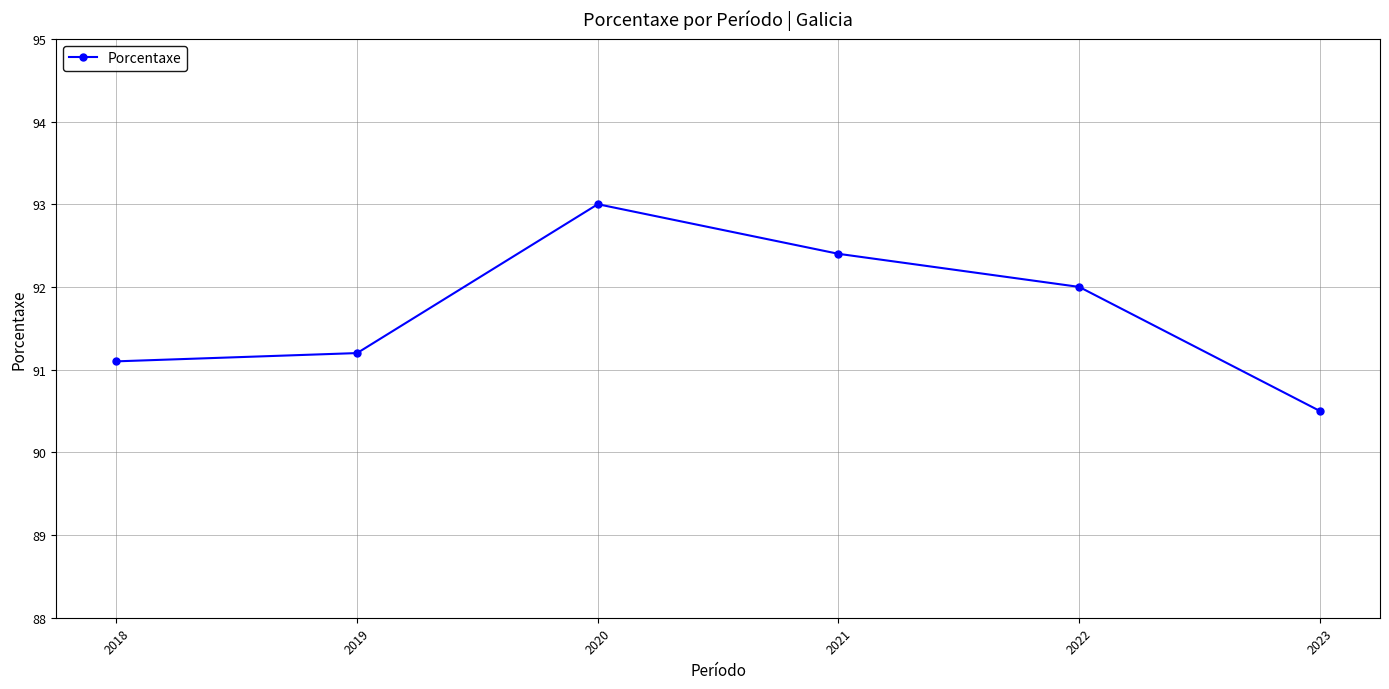

What is the greatest value displayed?

93.0